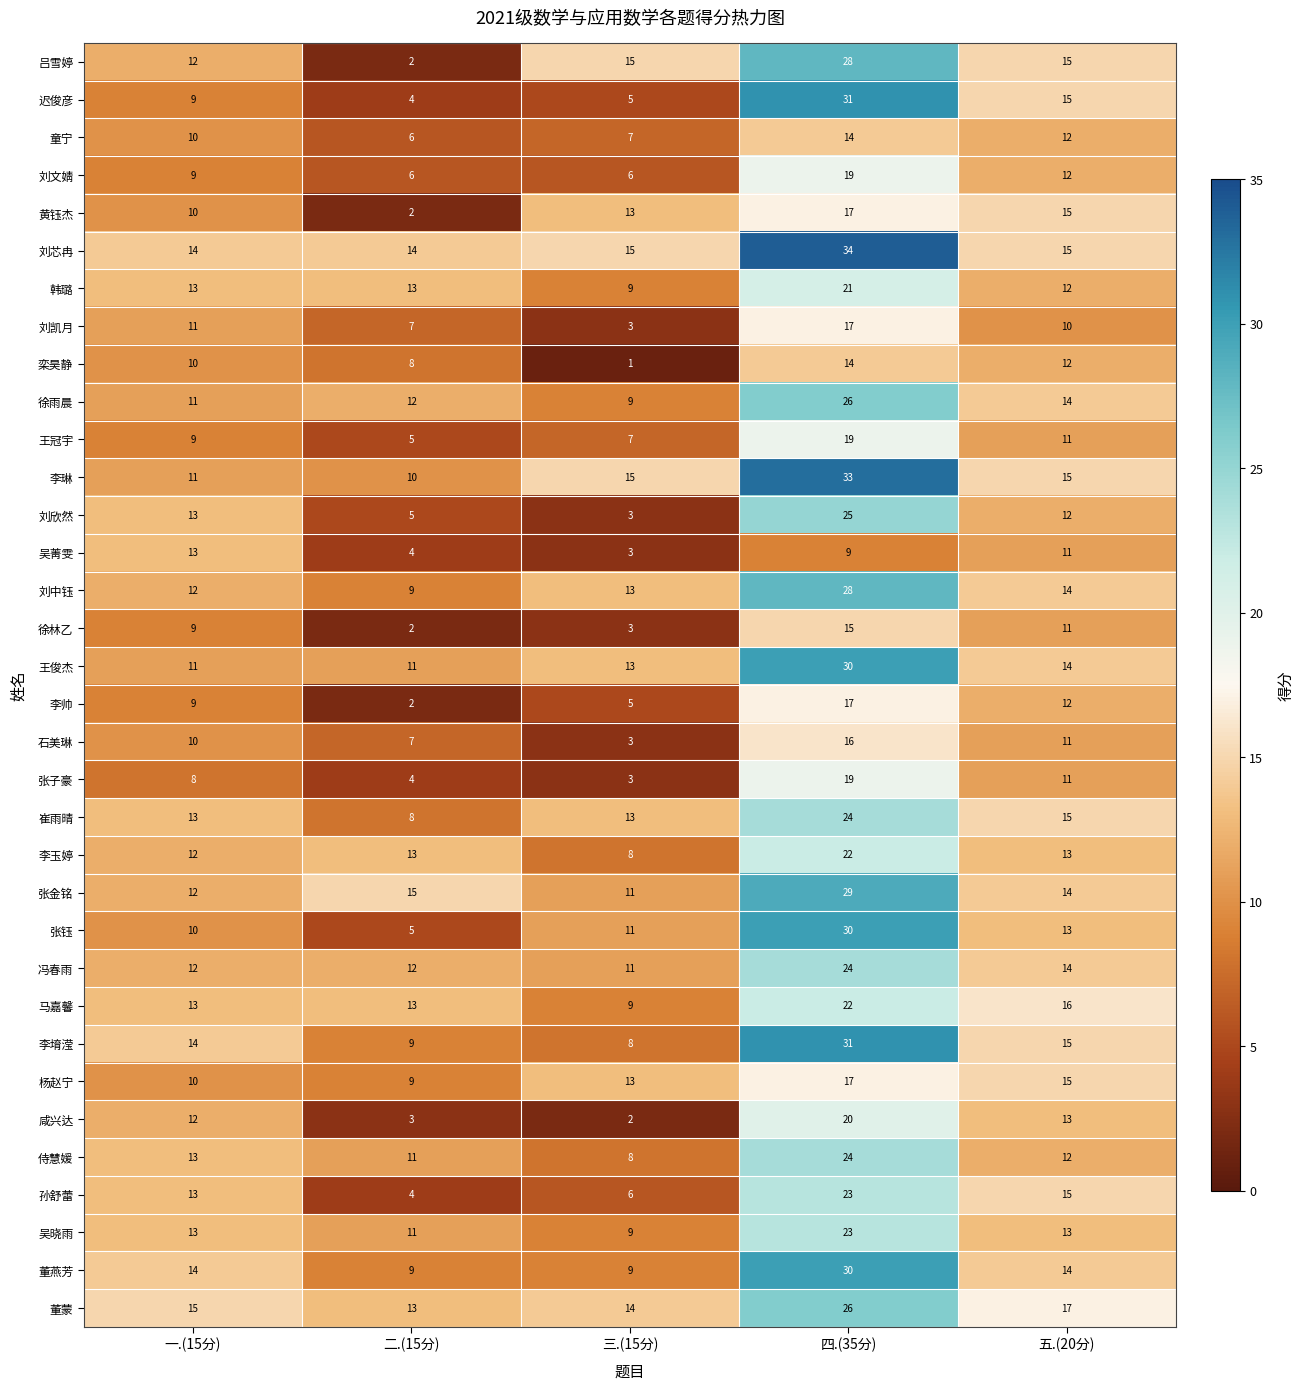

What value does the 董蒙 series have at 一.(15分), to the nearest 5?

15